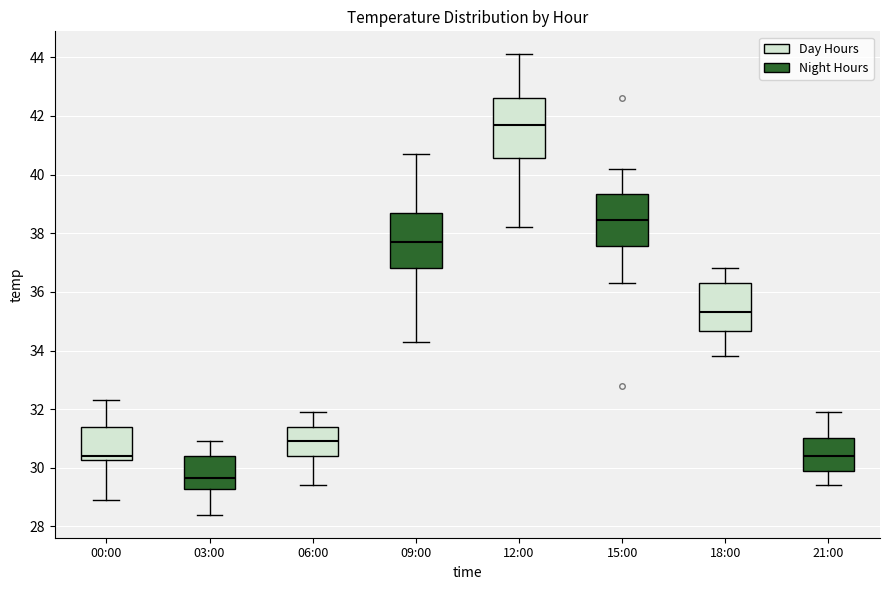

Where does the median line of the box for 15:00 sit on the y-axis? The values are not printed on the chart, so give them approximately, as read against the axis.

38.4